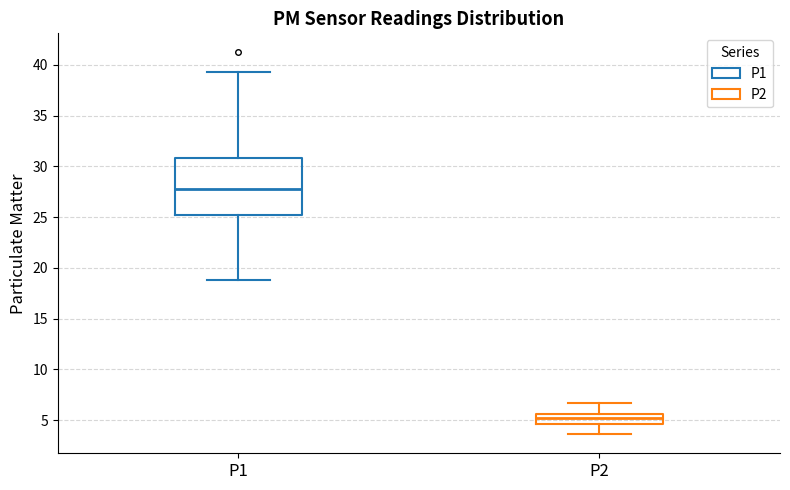

Where does the median line of the box for P2 sit on the y-axis? The values are not printed on the chart, so give them approximately, as read against the axis.

5.0